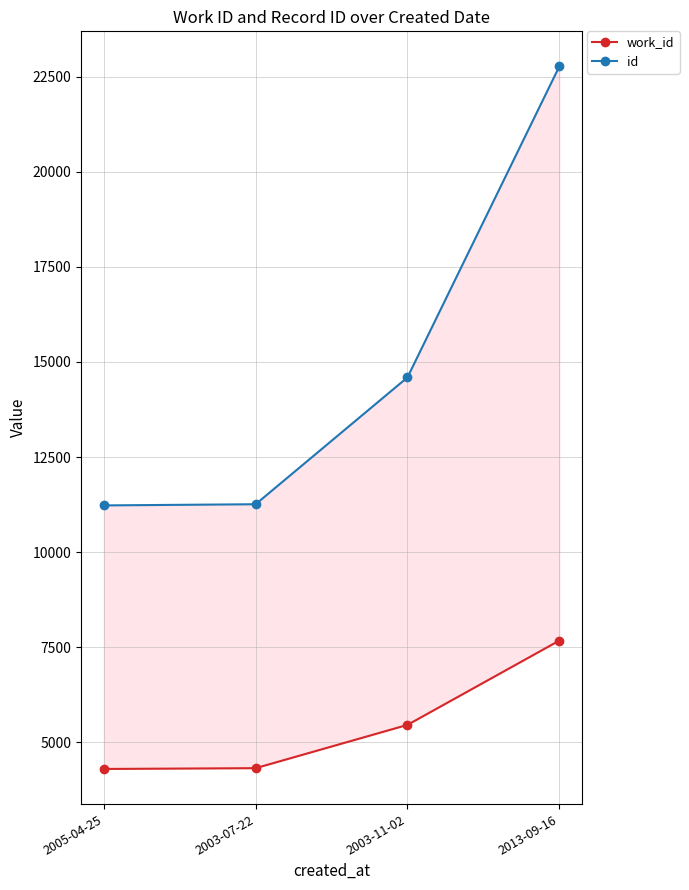

At which category does the chart reach its peak across all series?

2013-09-16